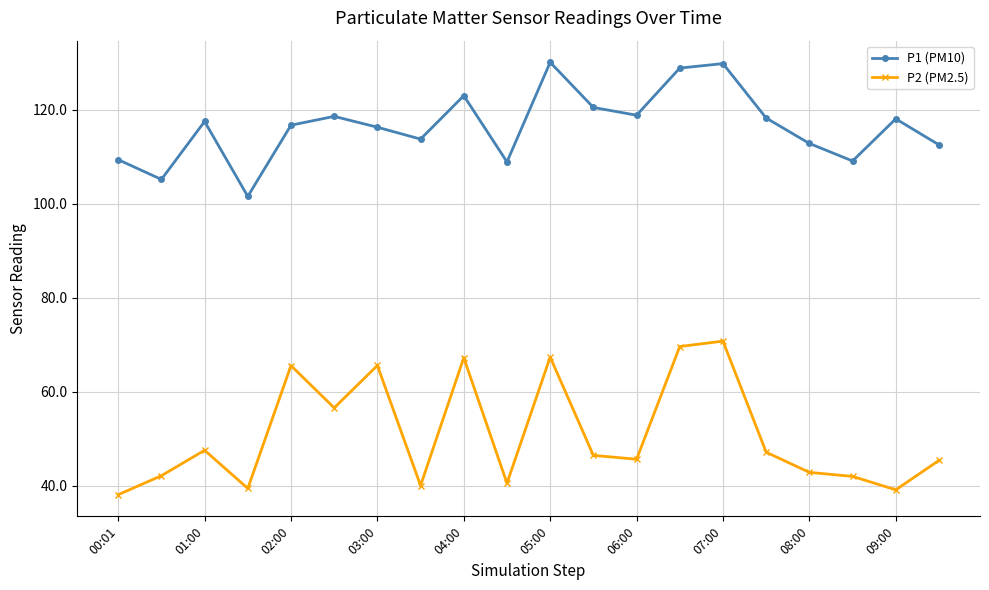

How many series are shown in this chart?

2